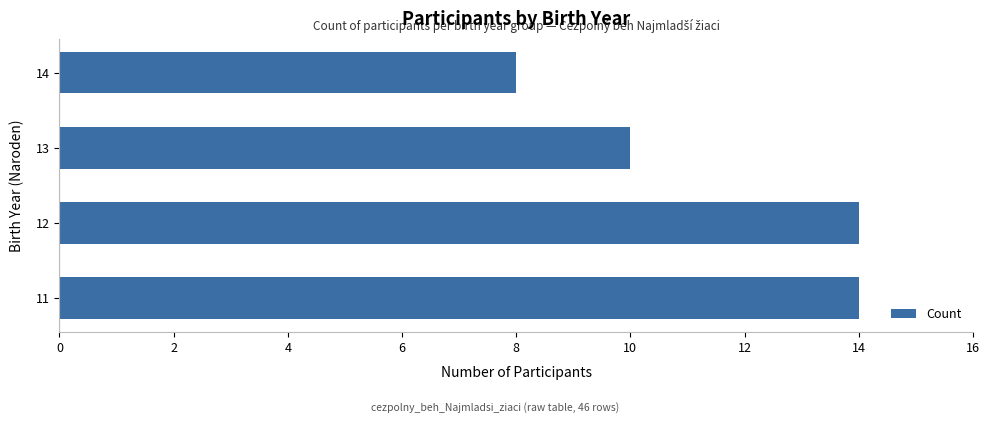

Are the bars horizontal?

Yes